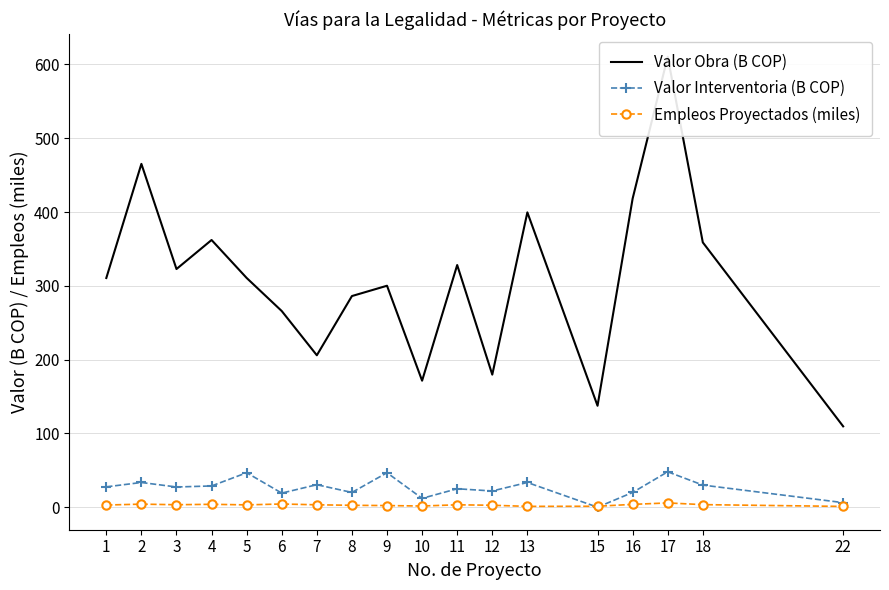

Reading right to left, what are all the values shown in this chart?

Valor Obra (B COP): 109.6	358.9	610.5	418.3	137.5	399.6	179.7	328.2	171.5	300.1	286.2	205.9	265.9	310.7	362.1	322.8	465.3	310.6
Valor Interventoria (B COP): 6.2	30.0	48.0	20.0	0.0	33.5	22.0	25.0	12.0	46.7	20.0	30.5	19.1	46.7	28.8	27.4	33.5	27.6
Empleos Proyectados (miles): 1.1	3.5	5.8	3.9	1.3	1.1	2.6	3.3	1.6	2.2	2.6	3.3	4.4	3.2	3.9	3.4	4.2	3.0